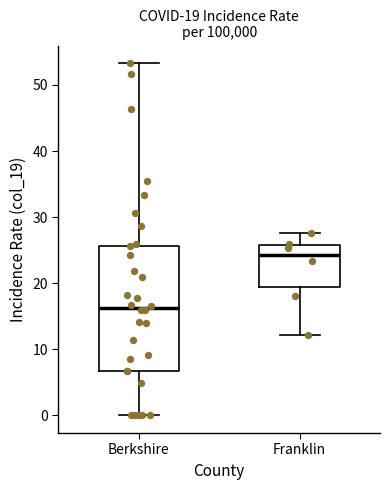

Comparing the boxes themselves (not the whiskers), which one is the tallest?

Berkshire